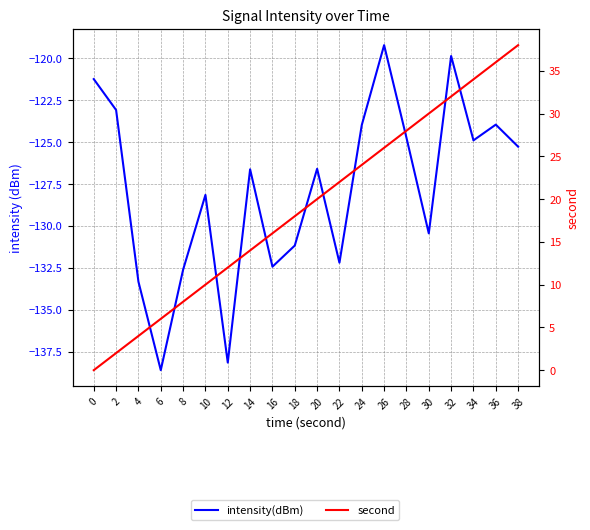

At which category does the chart reach its peak across all series?

38